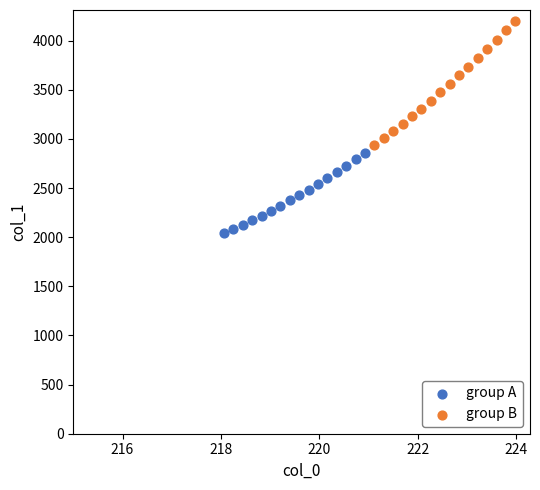

Which series reaches the minimum Y coordinate?

group A